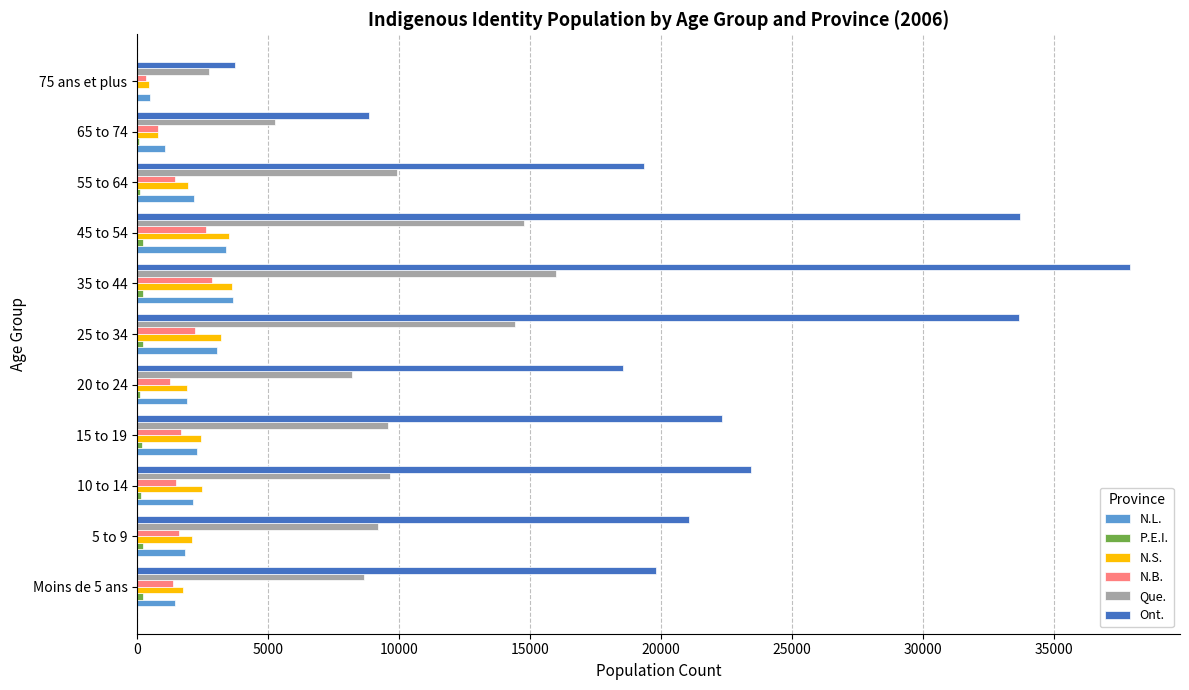

What is the sum of all Que. values?

108410